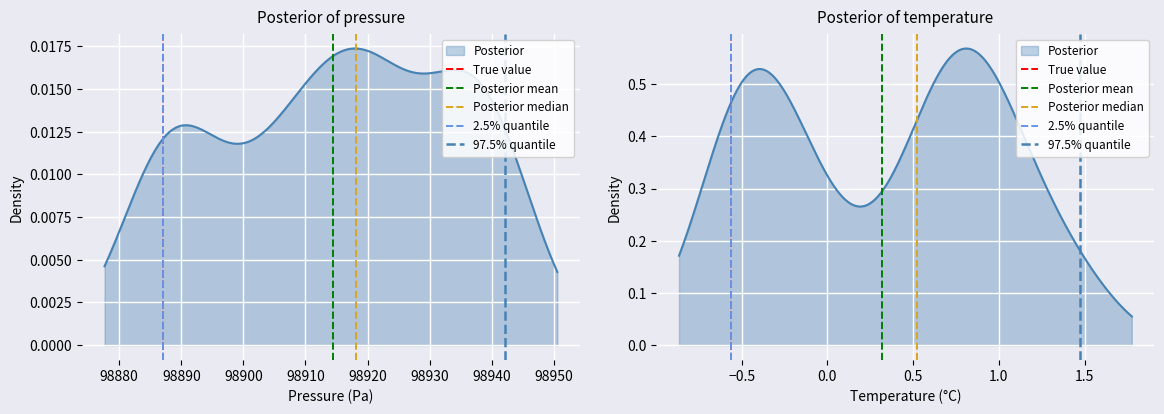

At how many categories does at least one series exceed 0?

1